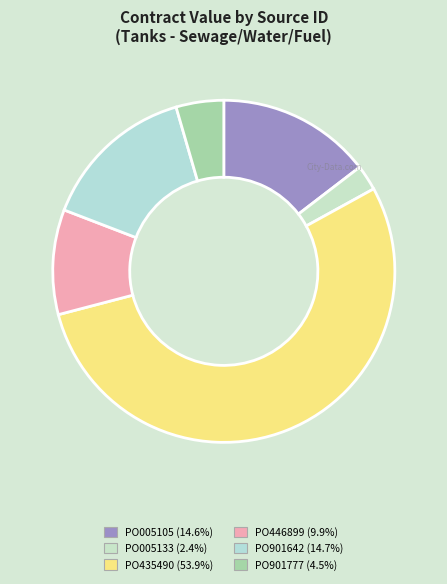

The PO446899 slice represents 23% of the pie. True or false?

False